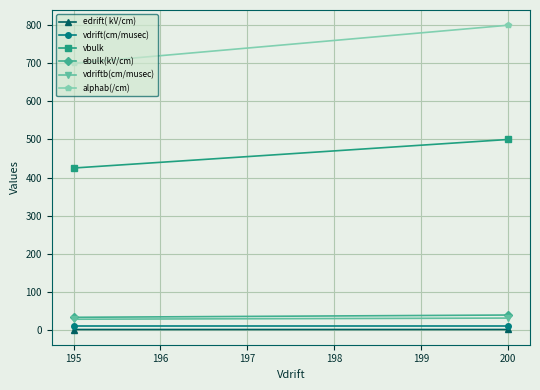

Which category has the highest value in the edrift( kV/cm) series?

200